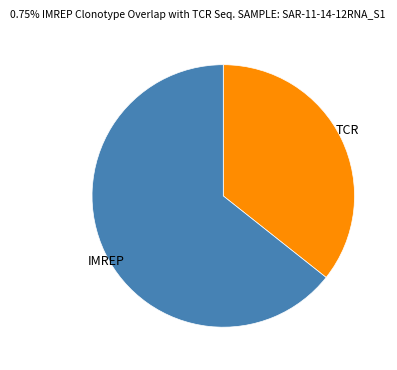

Rank the categories by value from highest to lowest.

IMREP, TCR